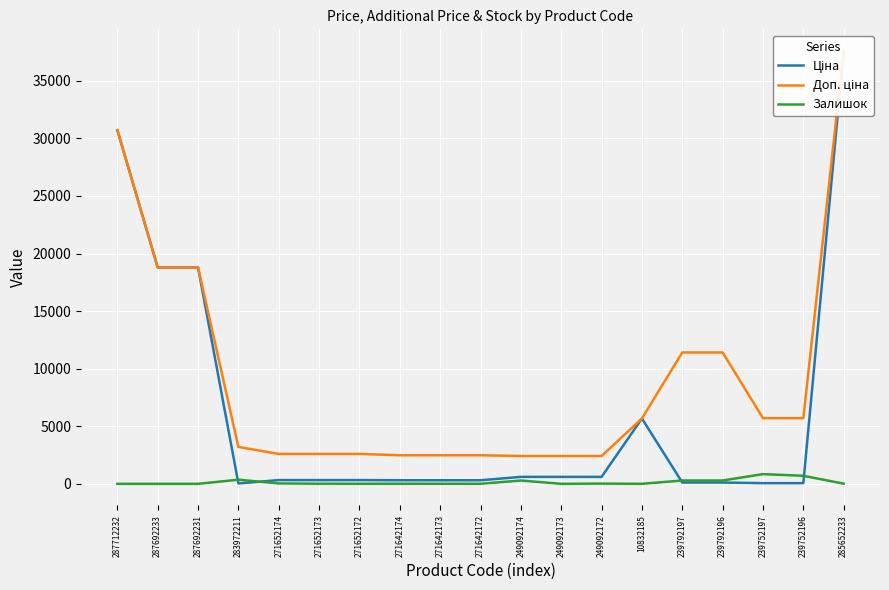

Which series has the widest spread of values?

Ціна